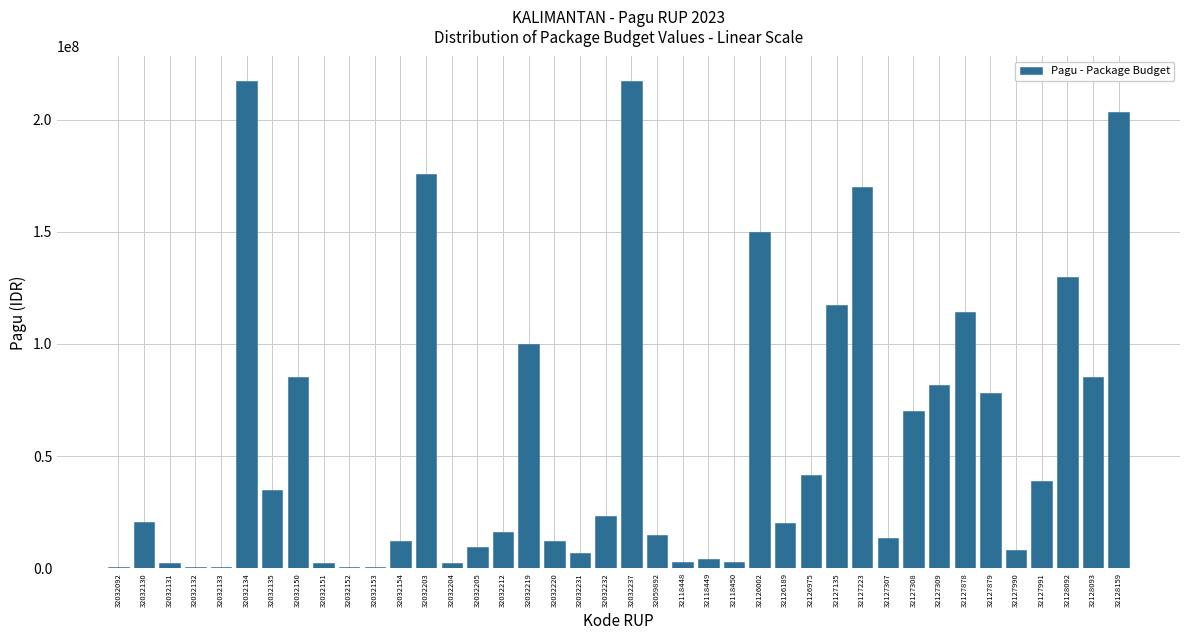

The value at 32032135 is 34750000. True or false?

True